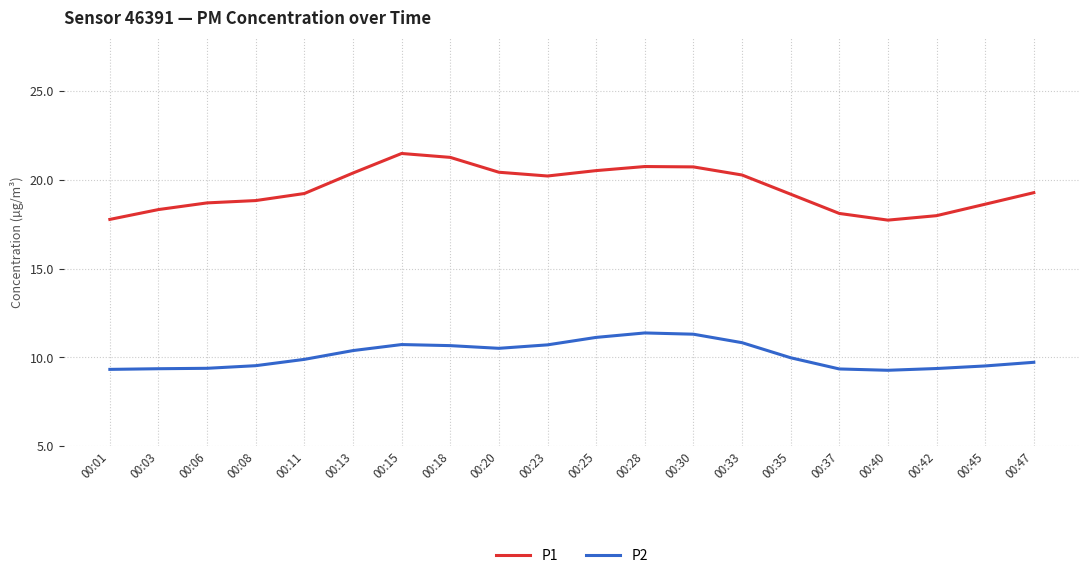

Which series has the largest total across all categories?

P1